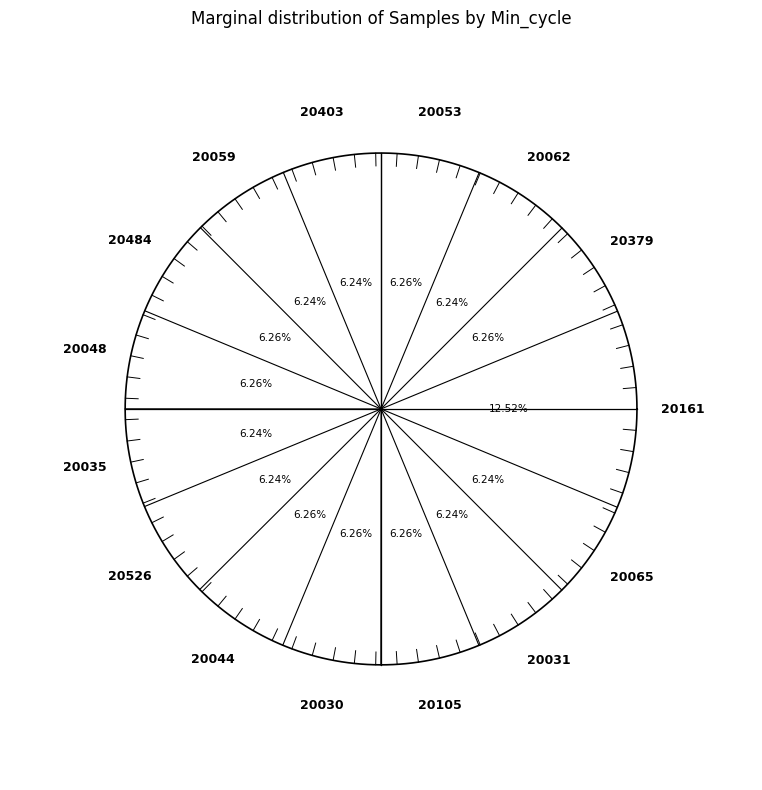

Which category has the biggest portion of the pie?

20161